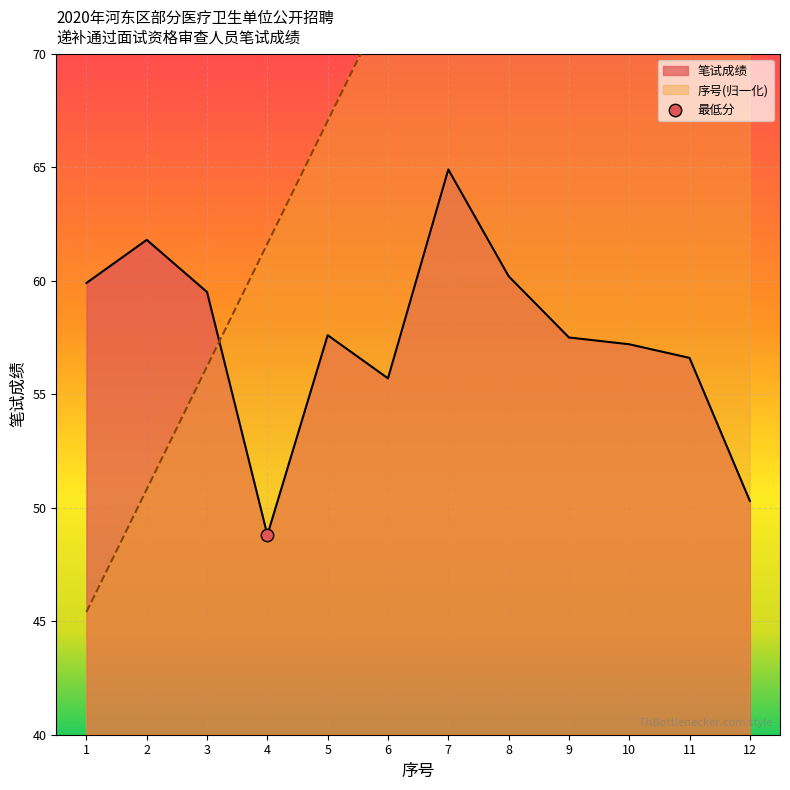

Which series has the widest spread of Y values?

序号